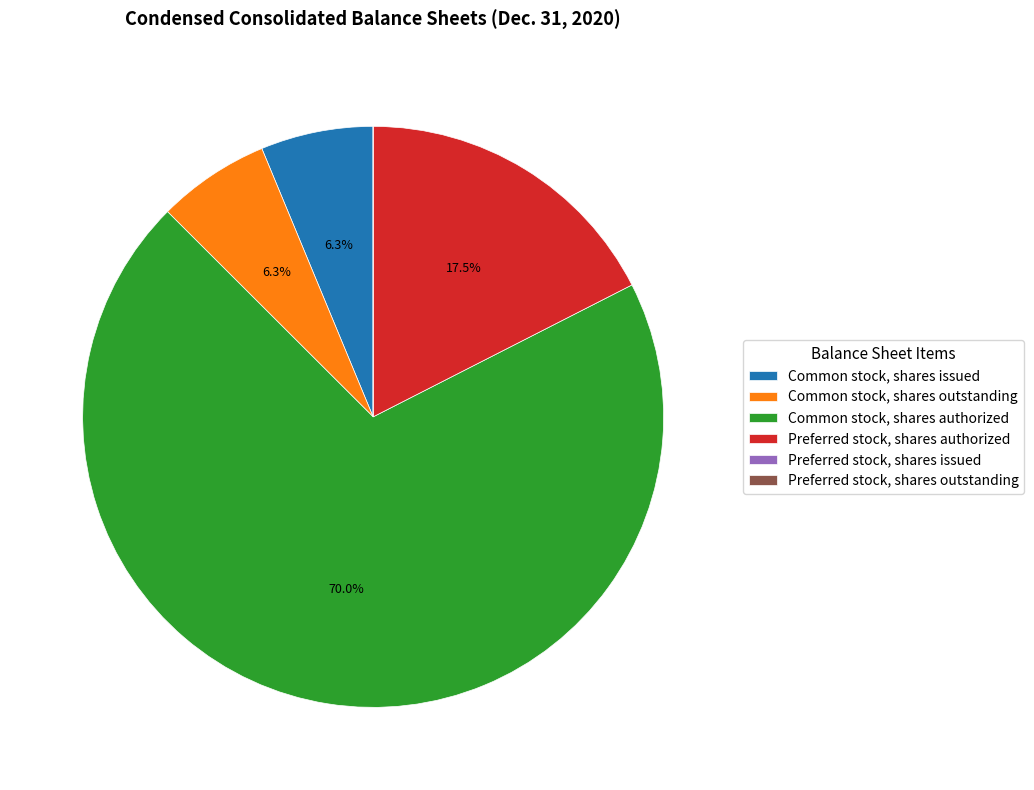

How much of the chart is everything except Common stock, shares issued?

93.7%